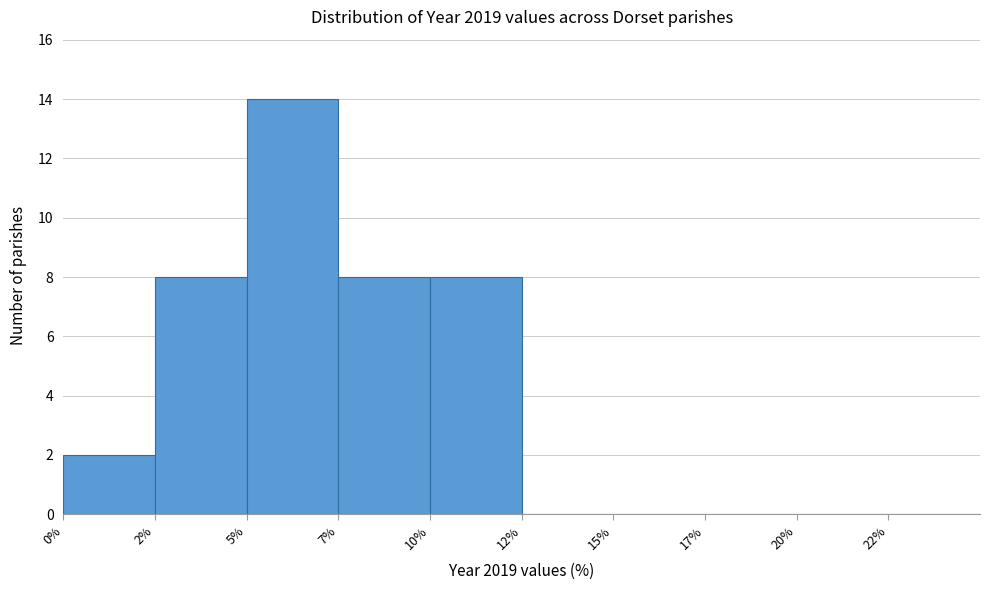

Reading right to left, what are all the values shown in this chart?

22%=0	20%=0	17%=0	15%=0	12%=0	10%=8	7%=8	5%=14	2%=8	0%=2